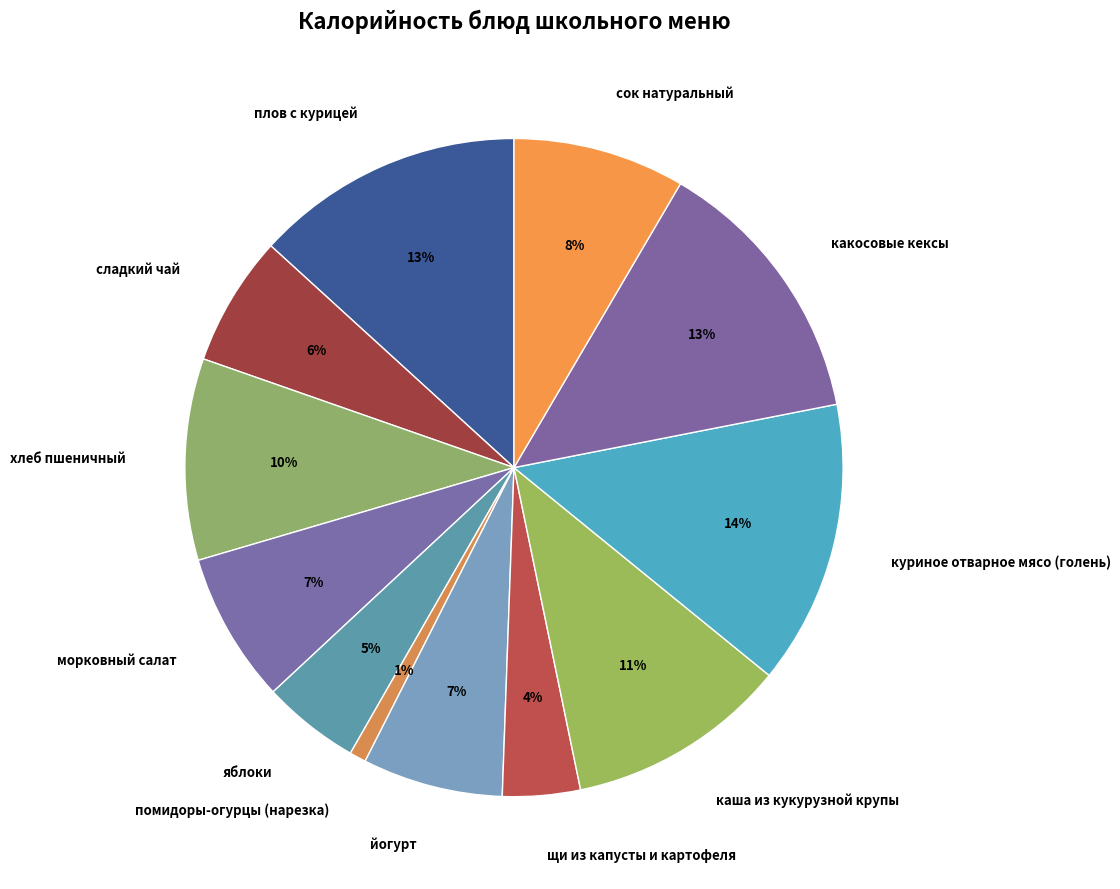

Is the sum of яблоки and помидоры-огурцы (нарезка) greater than half?

No